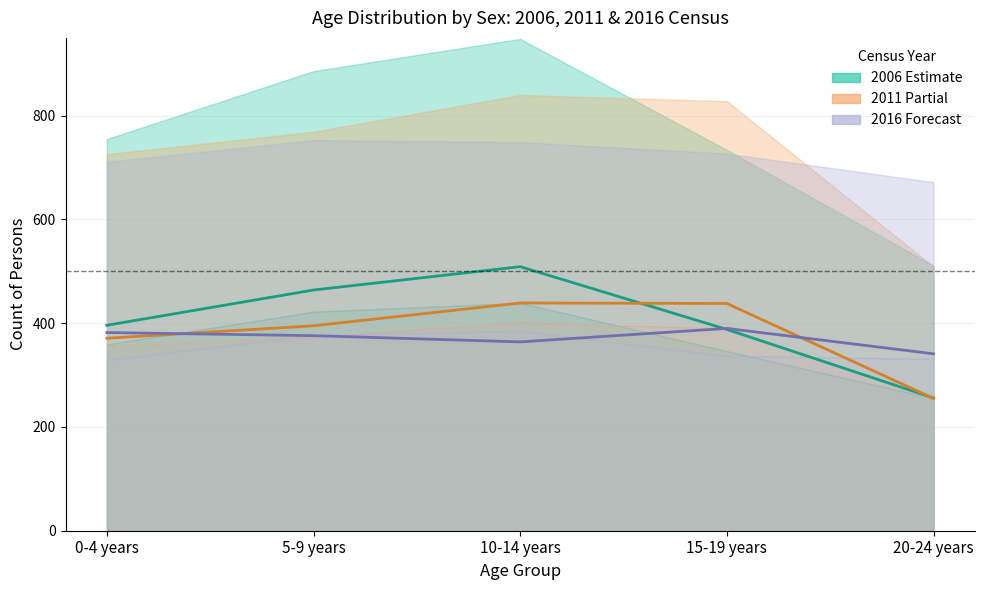

Is the value of Males 2006 at 20-24 years greater than the value of Males 2016 at 20-24 years?

No